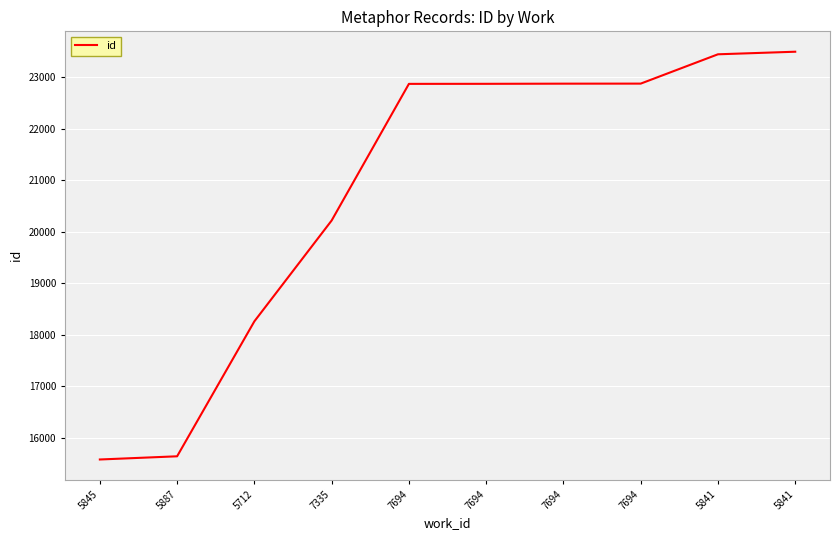

How many lines are shown in the chart?

1